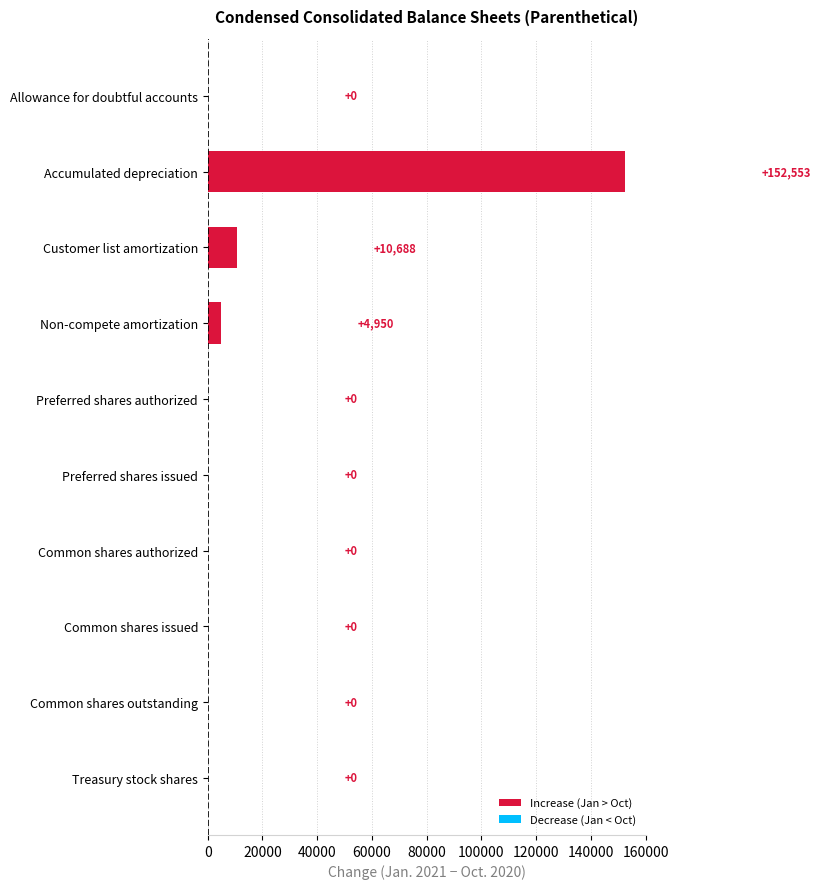

True or false: the data shows 10688 at Customer list amortization.

True